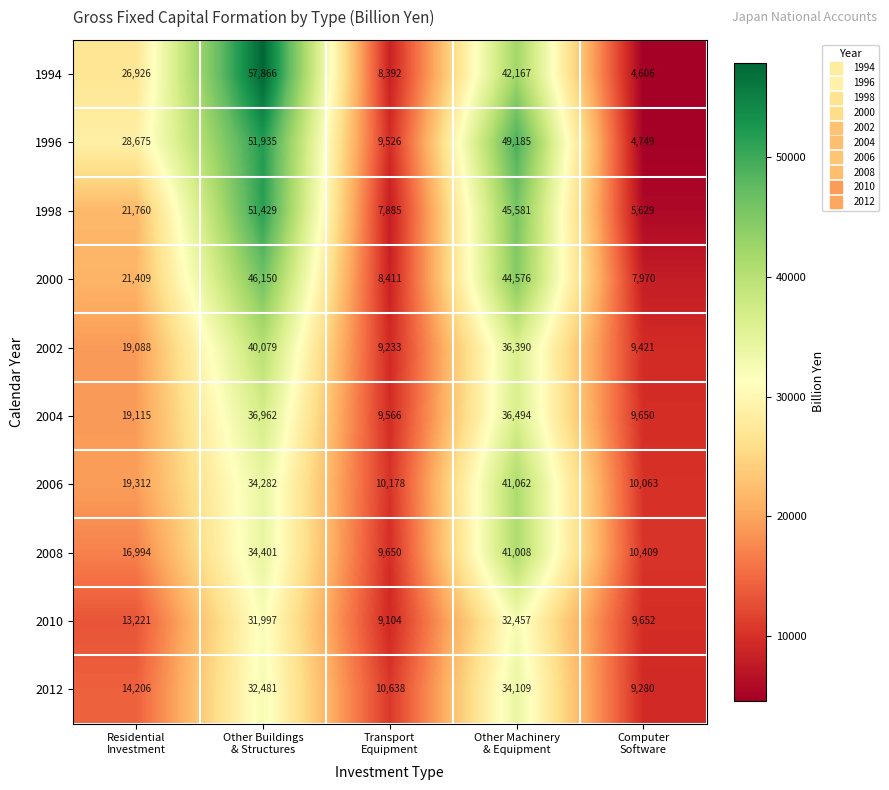

What is the sum of all 2004 values?

111787